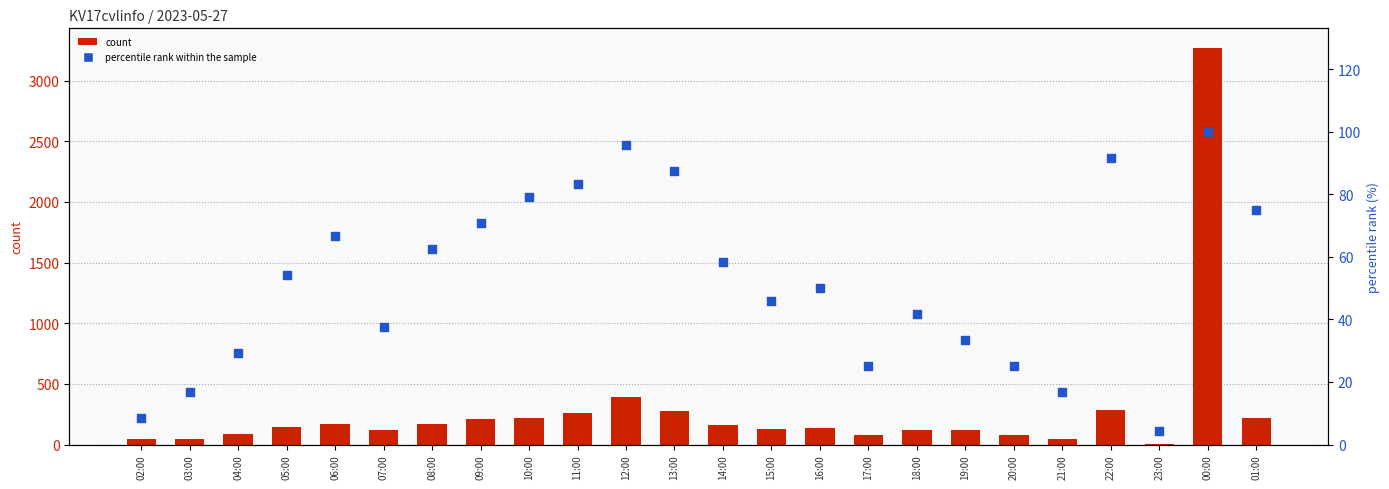

Which series has the largest Y range (max minus min)?

count